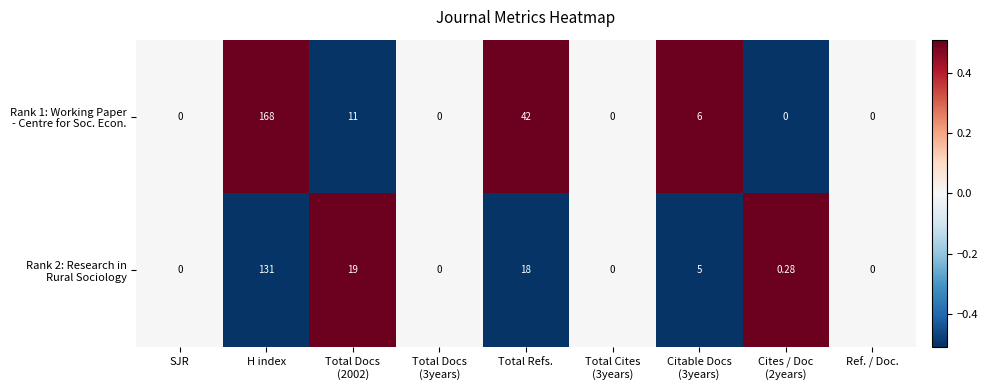

Which label corresponds to the largest value in the chart?

H index